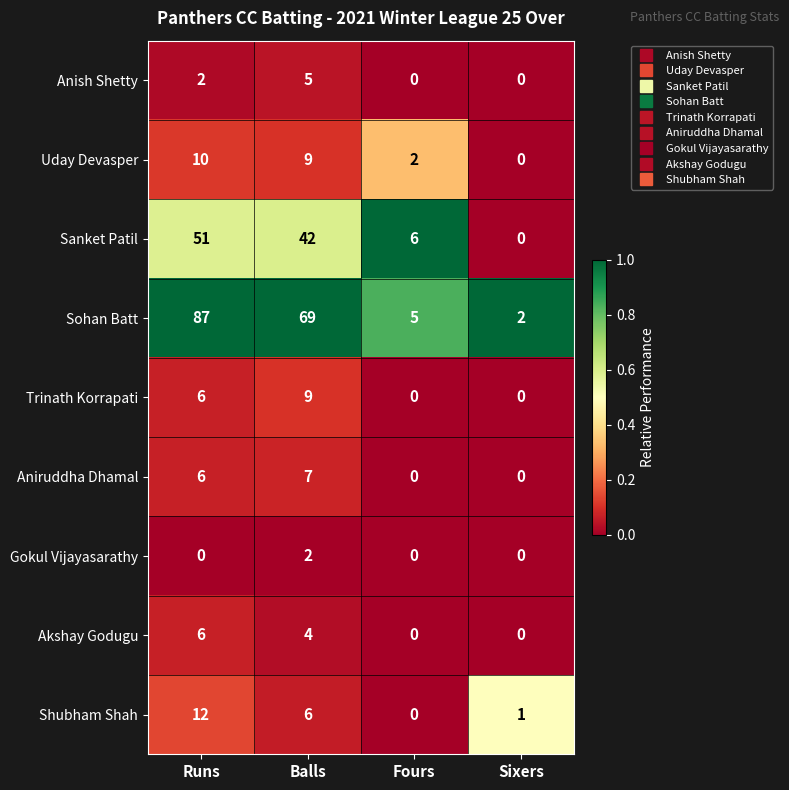

What is the total value across all series at Runs?

180